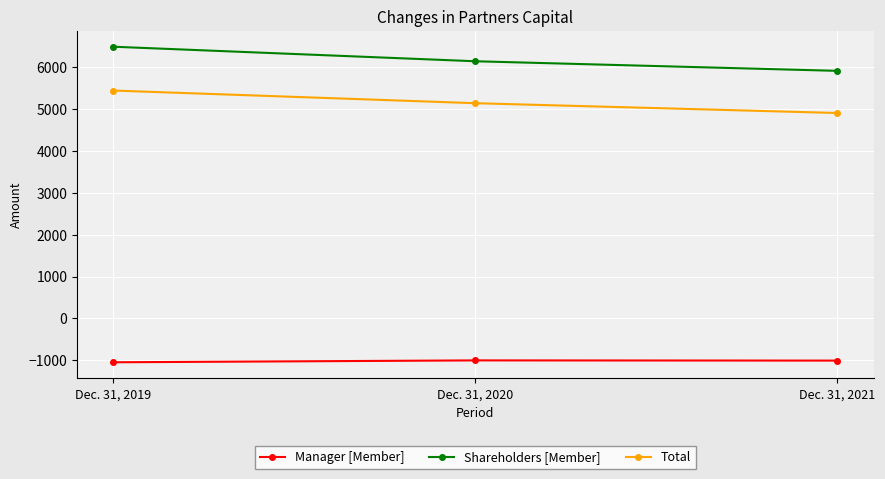

The value of Shareholders [Member] at Dec. 31, 2020 is 1542. True or false?

False